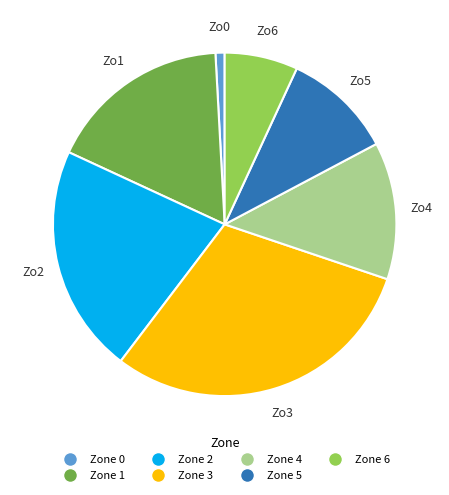

Is the sum of Zone 1 and Zone 0 greater than half?

No